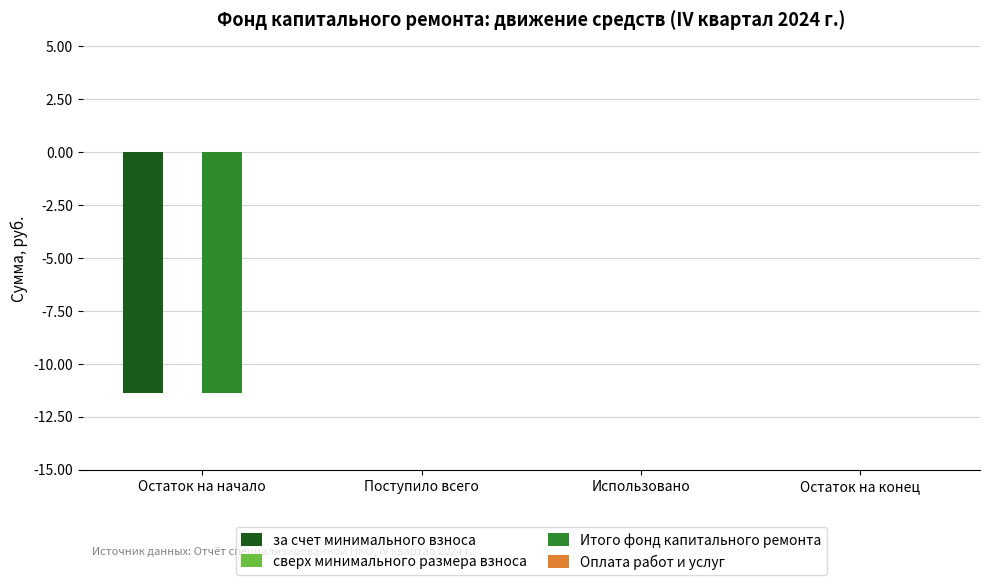

Is it true that за счет минимального взноса equals 7.9 at Остаток на конец?

False